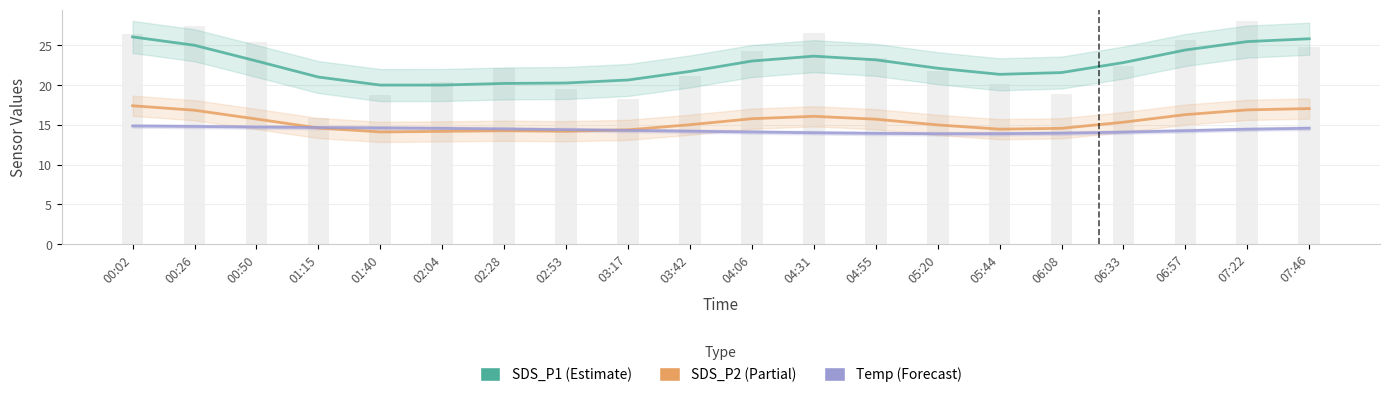

How many distinct data groups are displayed?

3